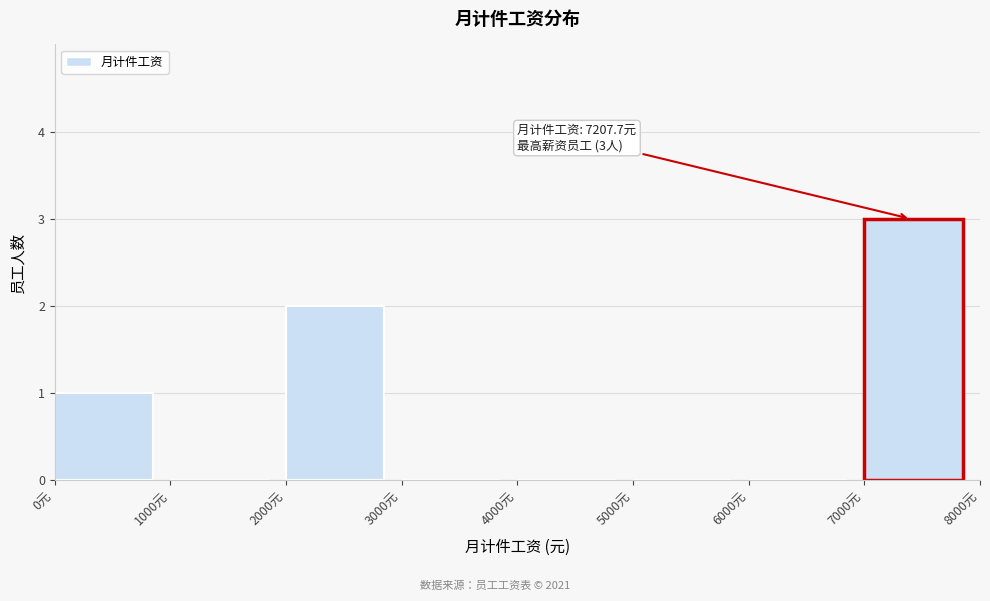

Over which range of the x-axis is the bar tallest?

7000 to 8000